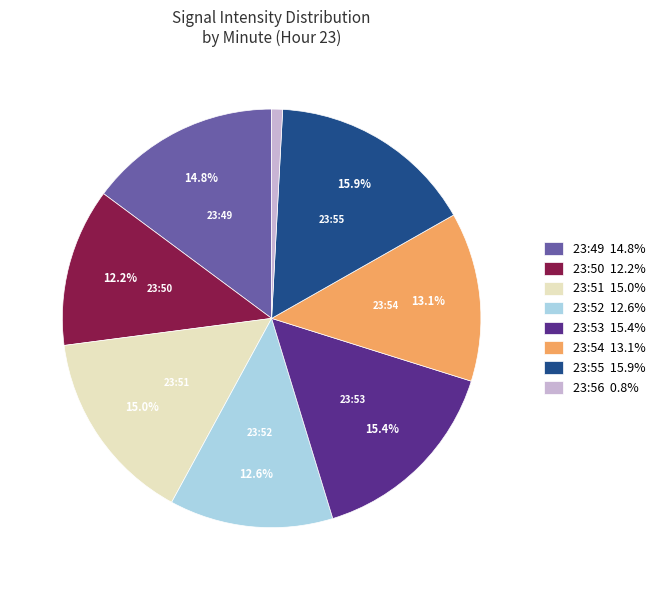

Combined, what portion of the pie is 23:53 15.4% and 23:52 12.6%?

28.1%